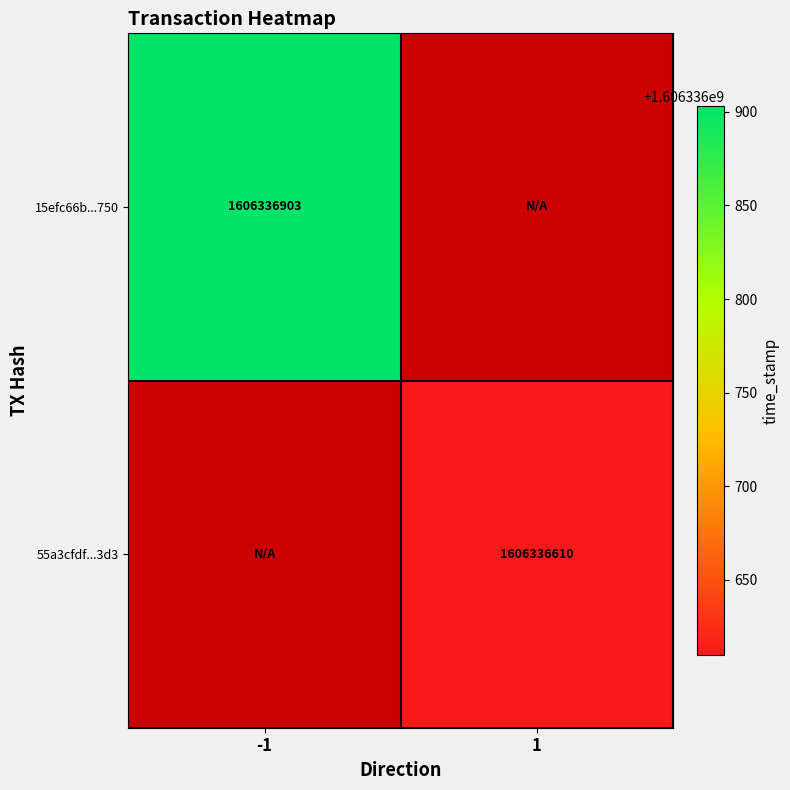

Is the value of 15efc66b...750 at -1 greater than the value of 55a3cfdf...3d3 at 1?

Yes